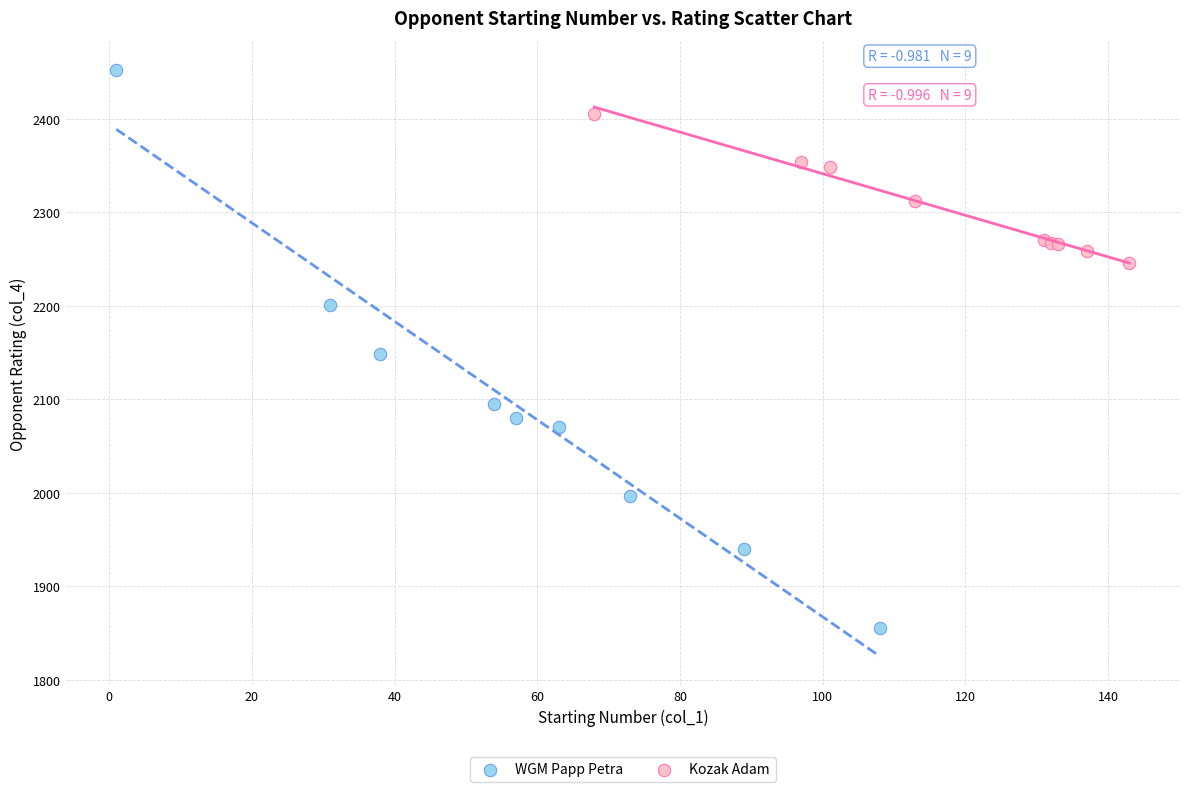

Which series contains the lowest Y value?

WGM Papp Petra